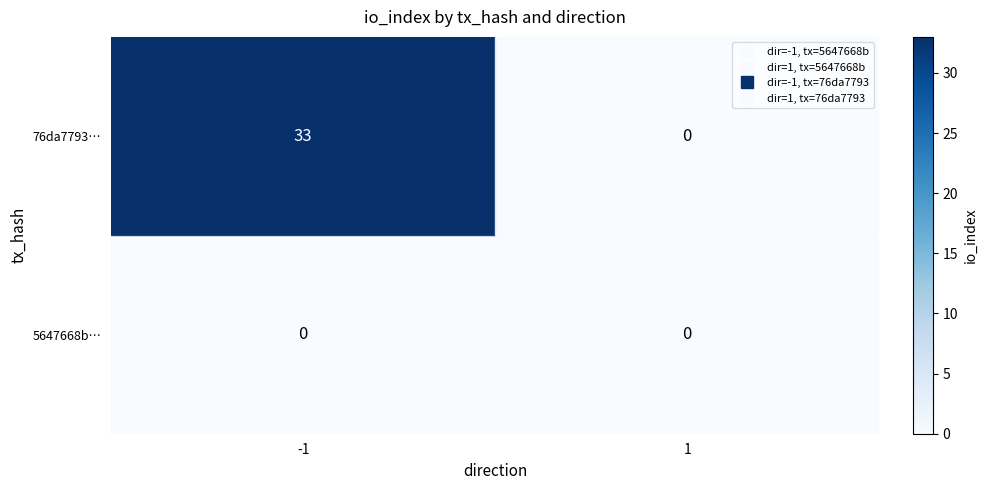

List the series in order of their overall mean, highest first.

5647668b…, 76da7793…